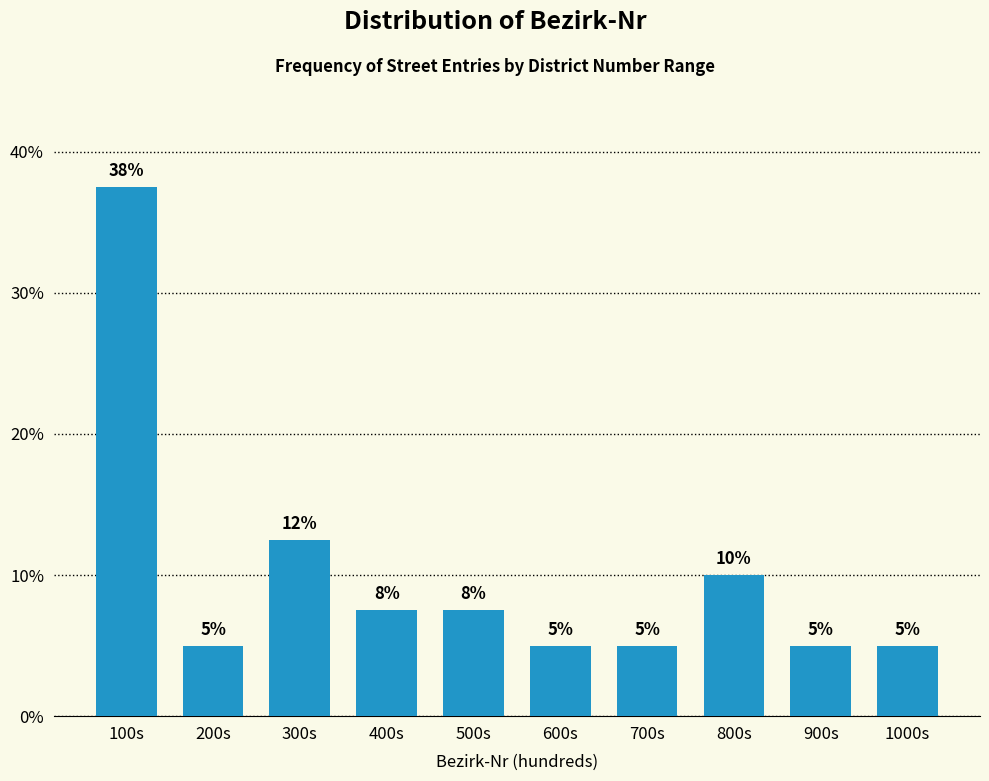

Between 400s and 300s, which is larger?

300s